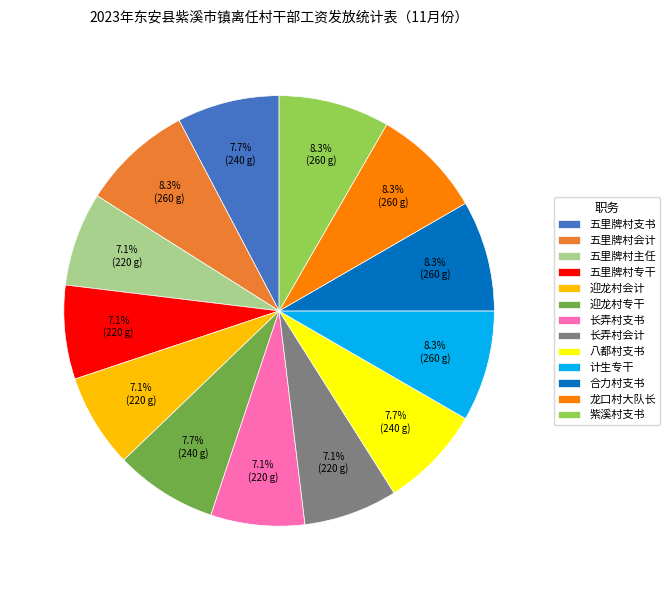

Is there a majority slice in this chart?

No